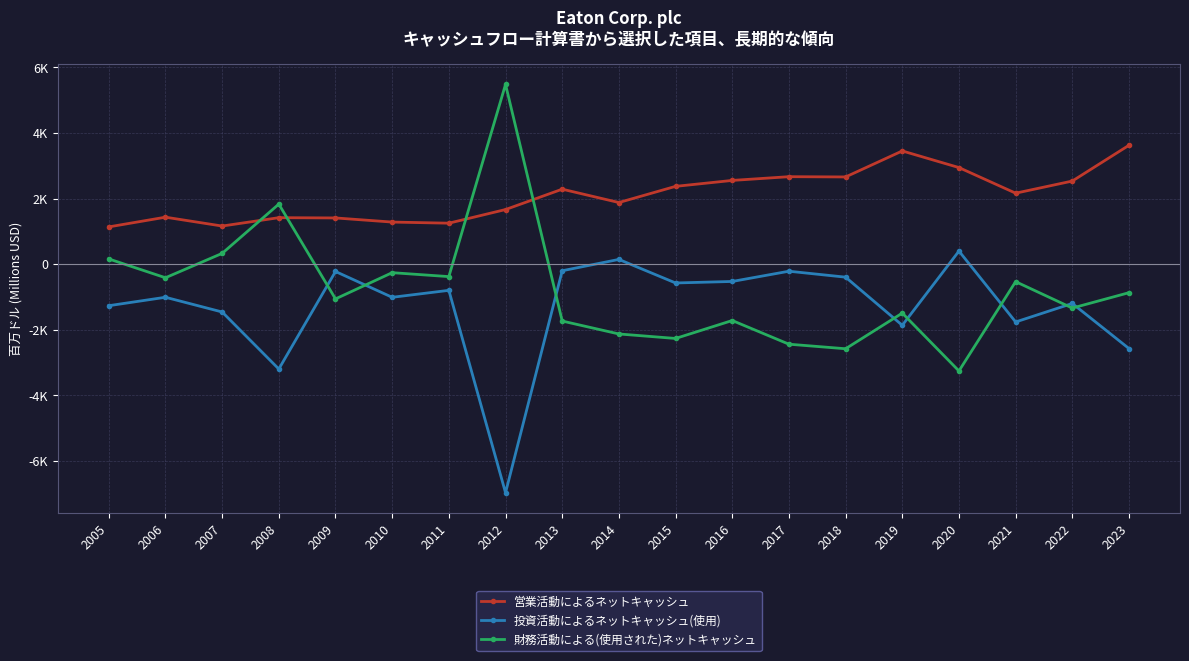

What is the difference between the 財務活動による(使用された)ネットキャッシュ values at 2021 and 2013?

1201